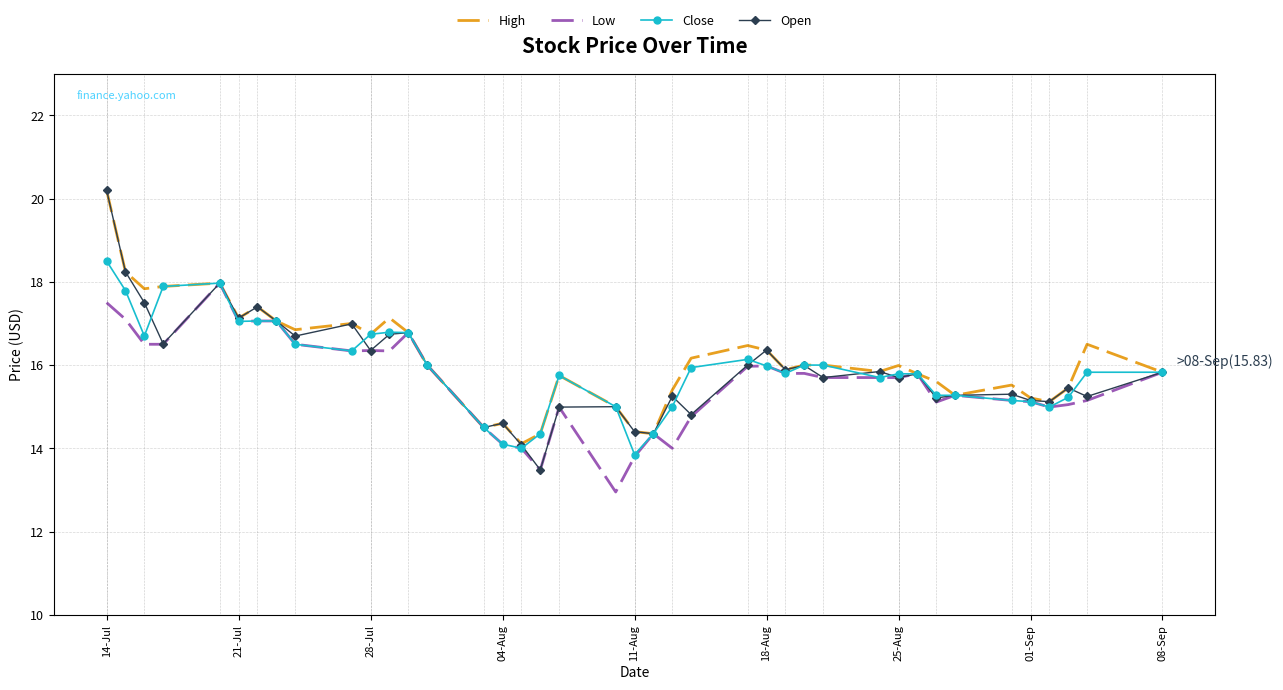

What is the maximum value shown in the chart?

20.2